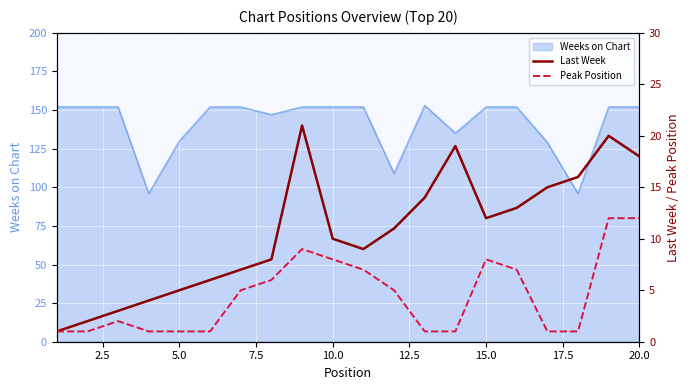

What is the maximum value for Weeks on Chart?

153